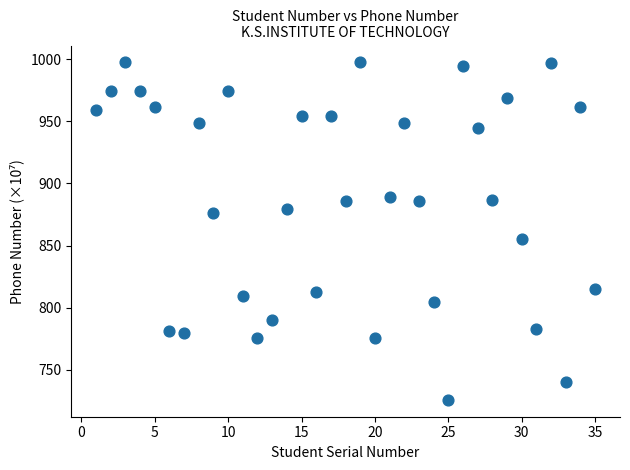

What Y value in the scatter plot is closest to 861?

855.3